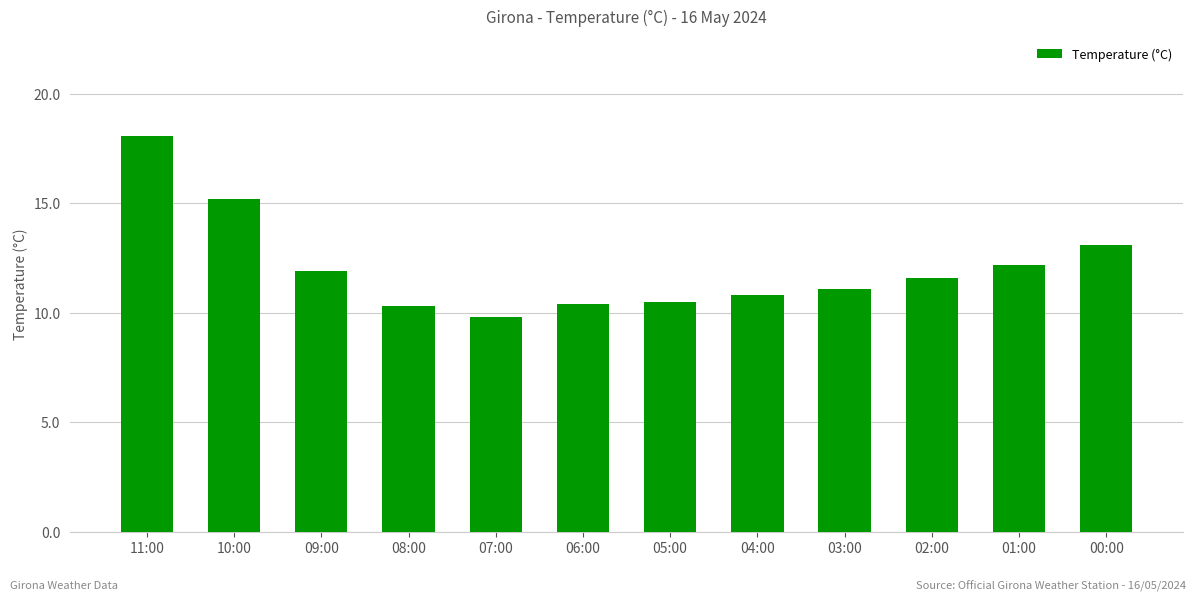

Is it true that the value at 11:00 is 18.1?

True